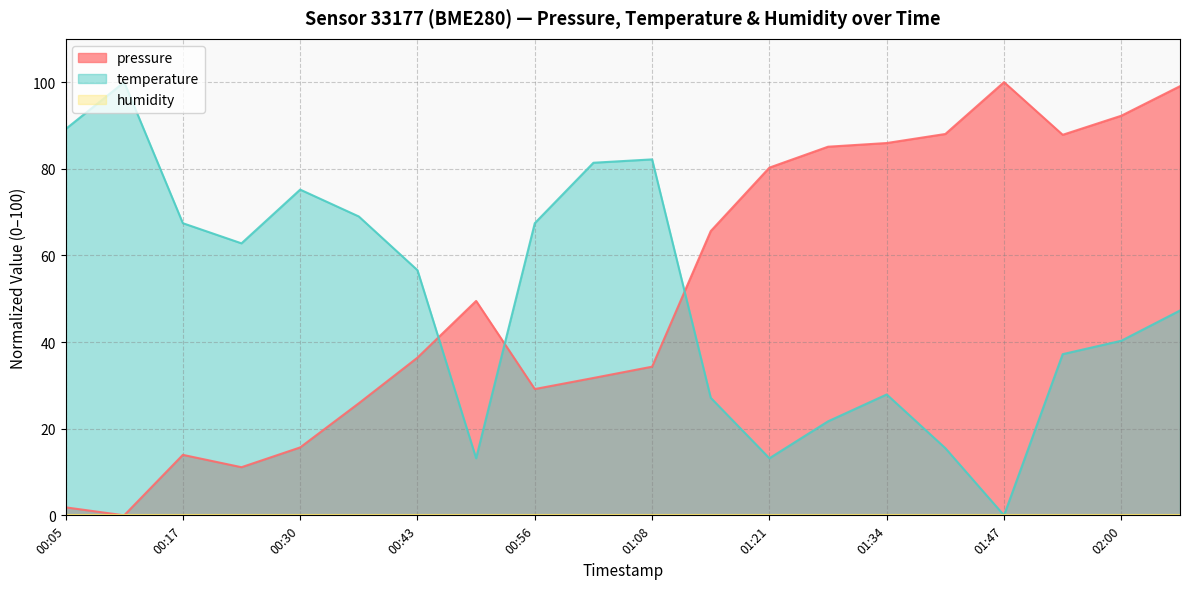

What is the value of the pressure point at the 20th from the left?

99.1